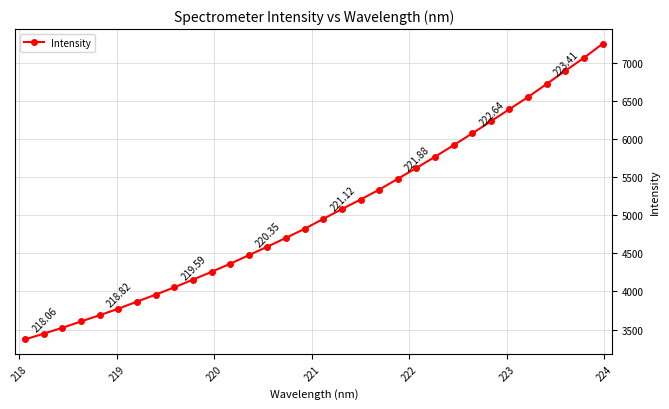

What is the difference between the maximum and minimum values?

3875.8